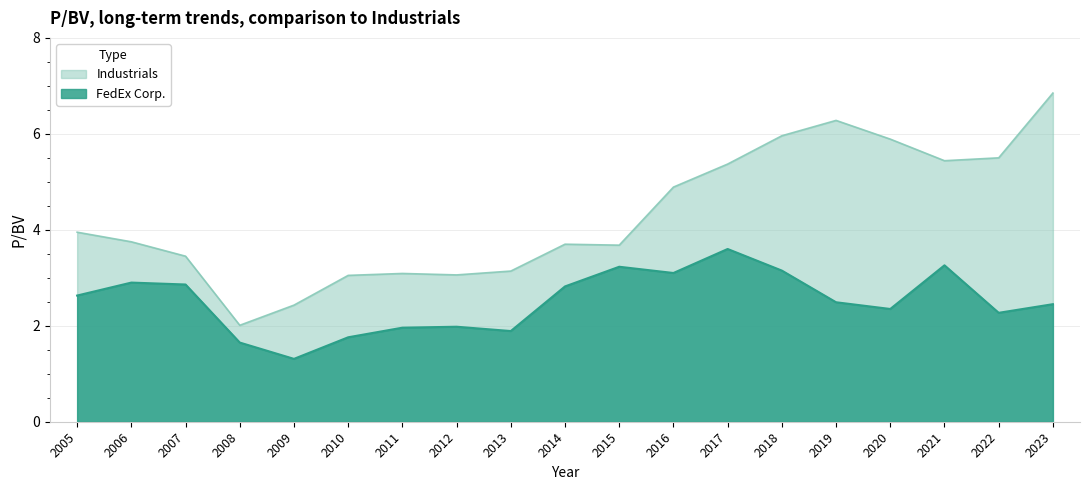

Is it true that FedEx Corp. equals 5.0 at 2015?

False